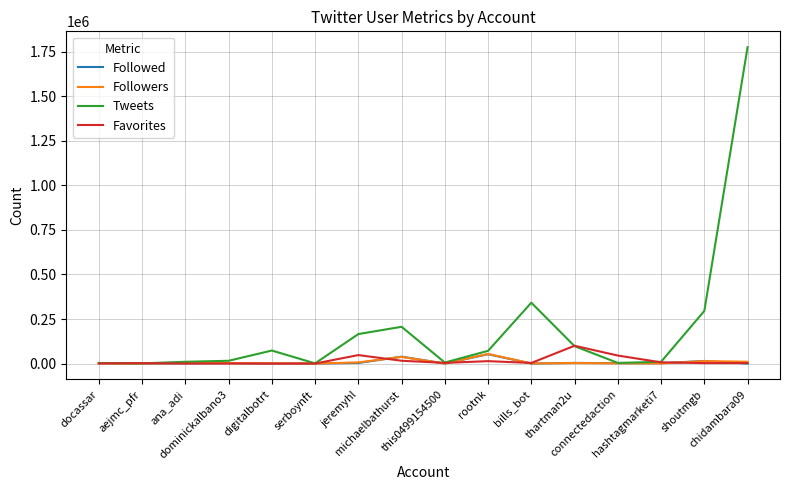

What is the difference between the maximum and minimum values in the Favorites series?

99875